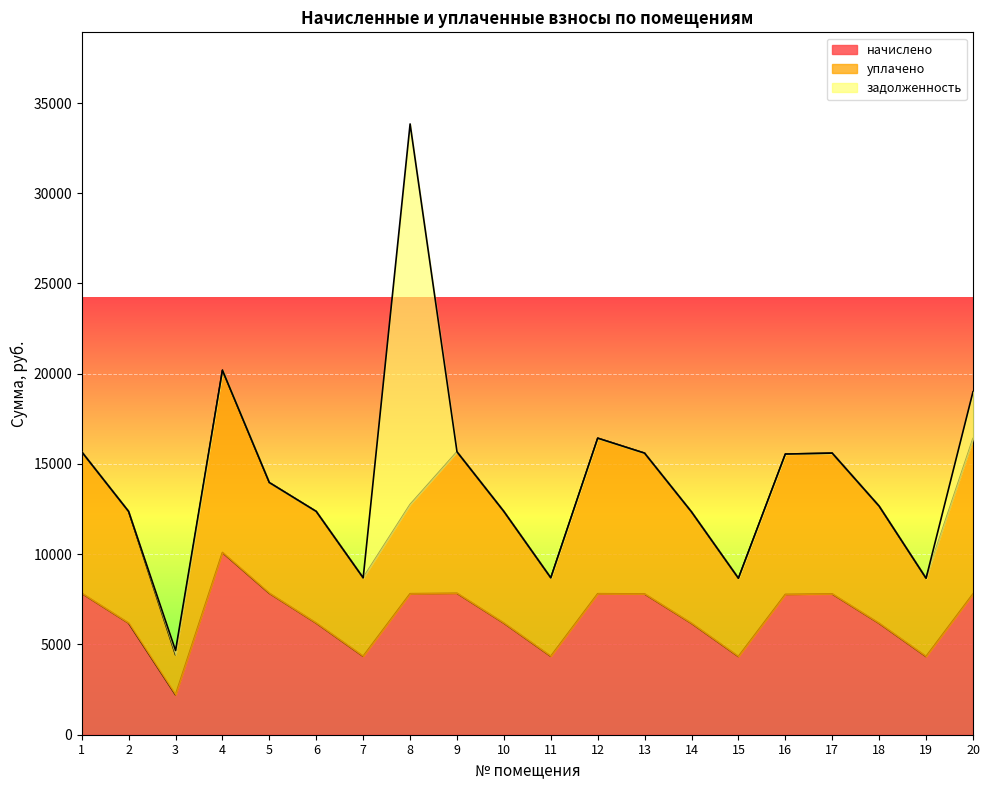

The уплачено series shows 1280.8 at 7. True or false?

False